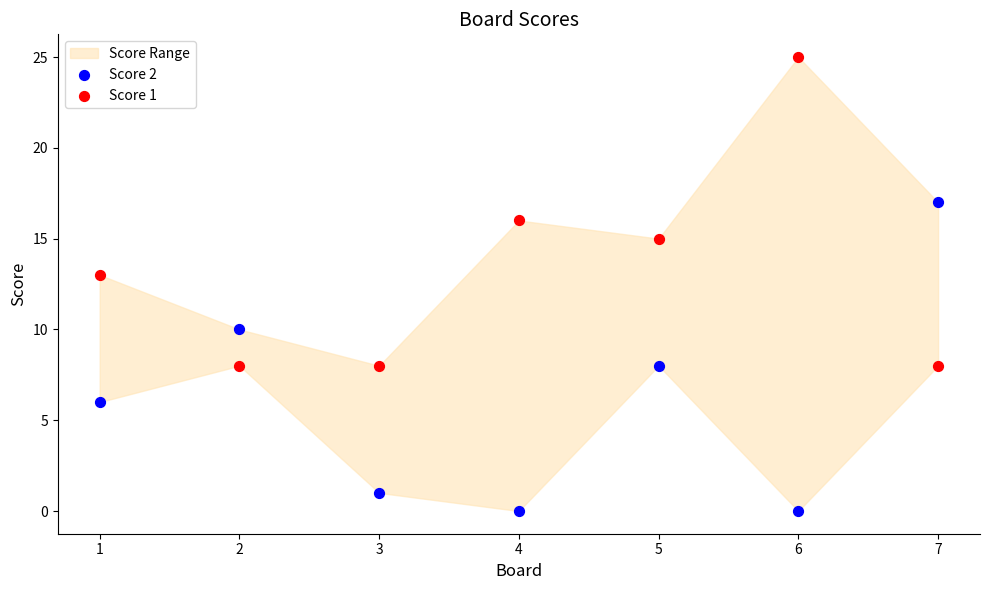

What is the X range (max minus min) for the scatter plot?

6